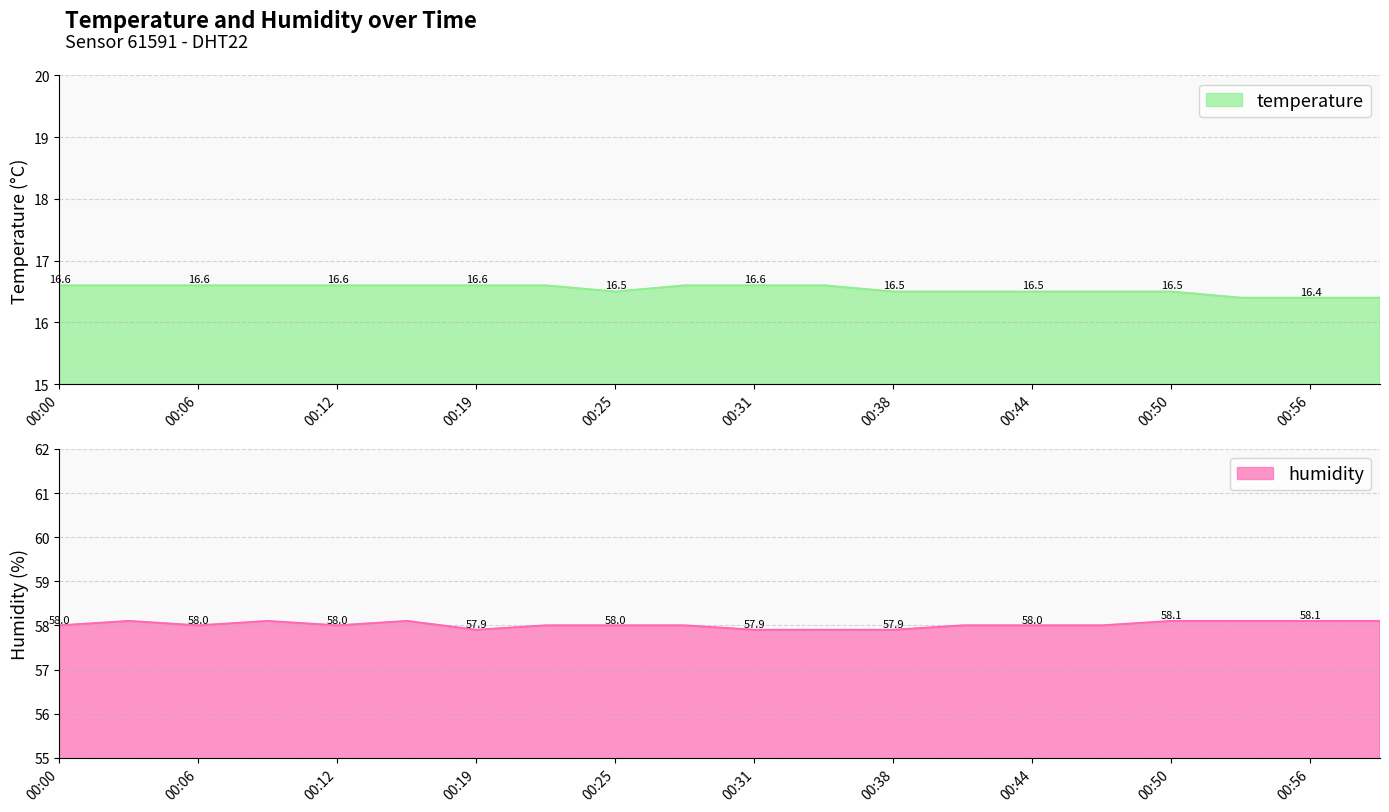

List the labels in order of temperature value, smallest first.

00:53, 00:56, 01:00, 00:25, 00:38, 00:41, 00:44, 00:47, 00:50, 00:00, 00:03, 00:06, 00:09, 00:12, 00:15, 00:19, 00:22, 00:28, 00:31, 00:34